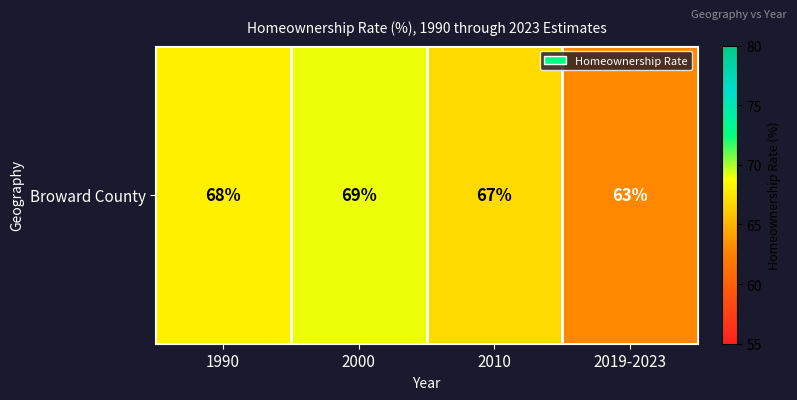

How many values are between 67 and 69?

3